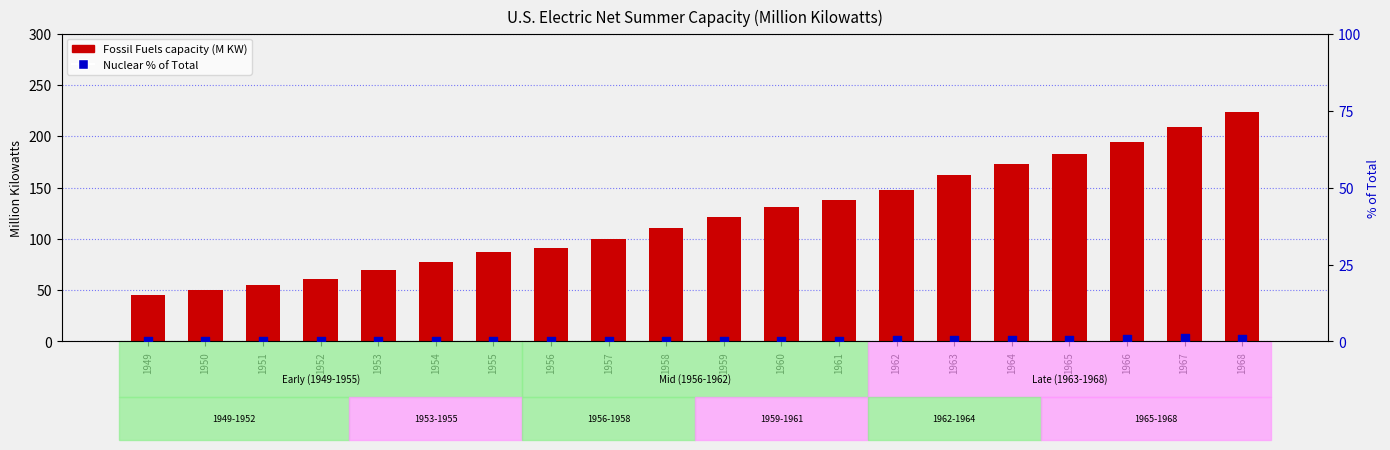

Is the value of Nuclear % of Total at 1949 greater than the value of Fossil Fuels at 1962?

No